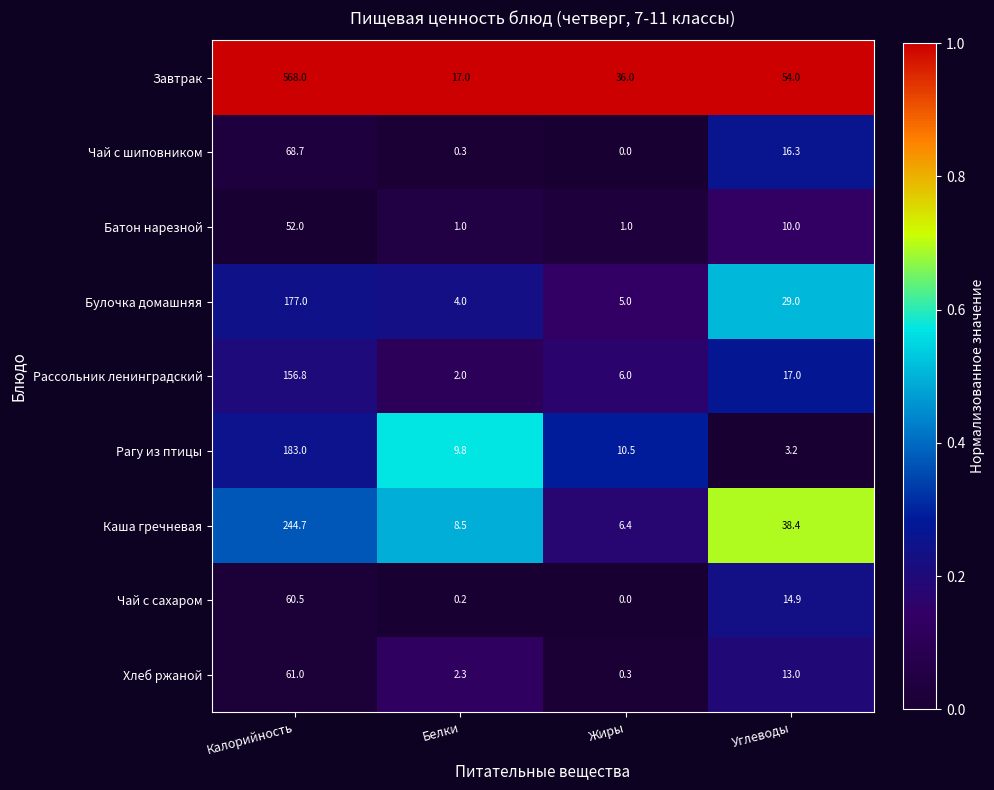

What is the difference between the maximum and minimum values in the Чай с шиповником series?

68.7